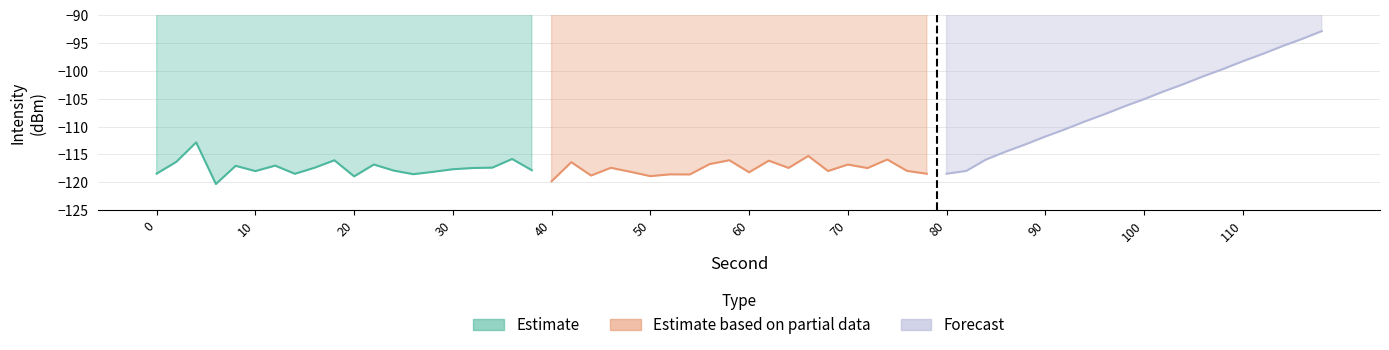

The value of Estimate at 8 is -54.9. True or false?

False